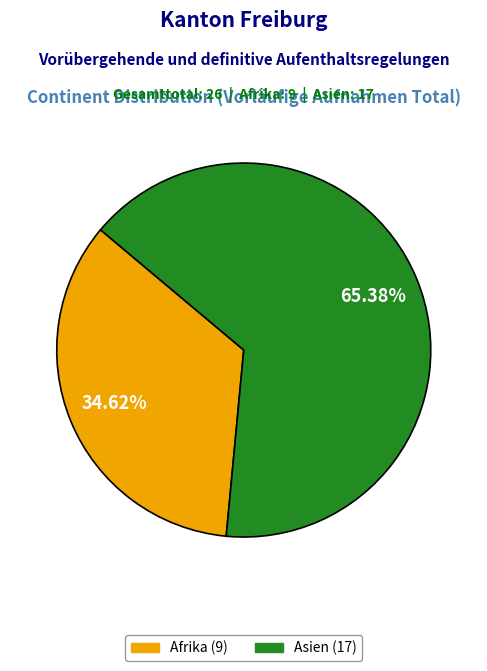

Is there a majority slice in this chart?

Yes